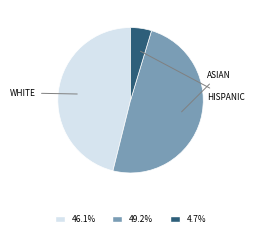

Is there a majority slice in this chart?

No